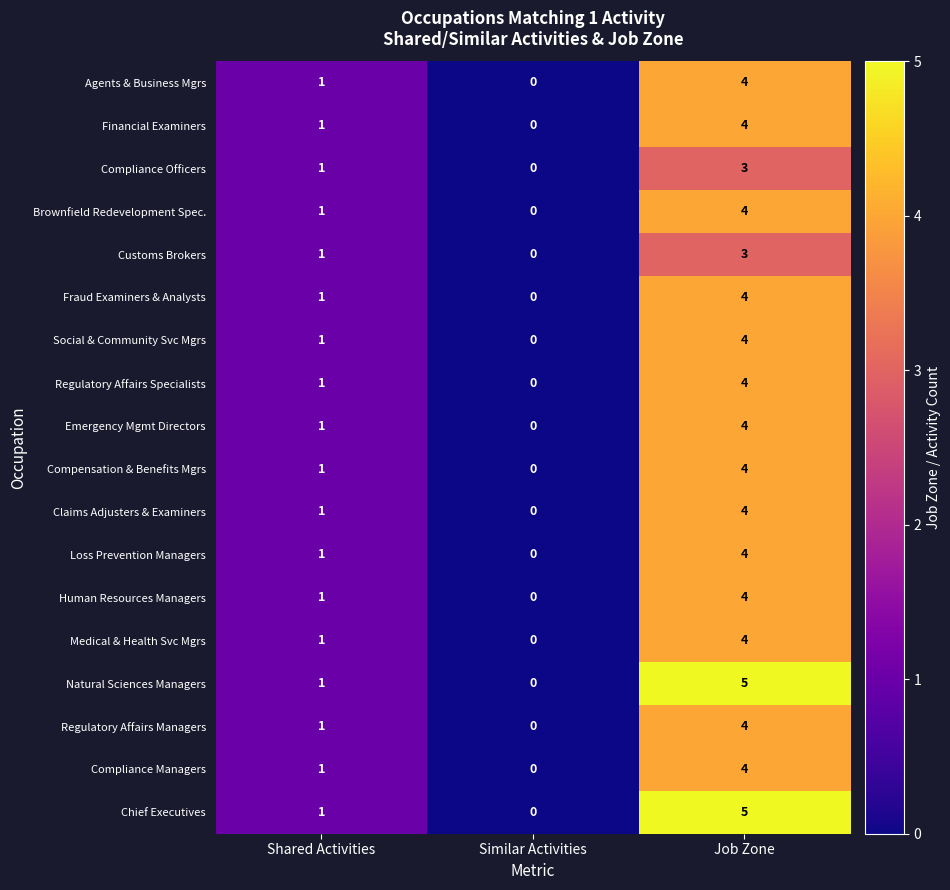

Rank the categories by Human Resources Managers value from lowest to highest.

Similar Activities, Shared Activities, Job Zone